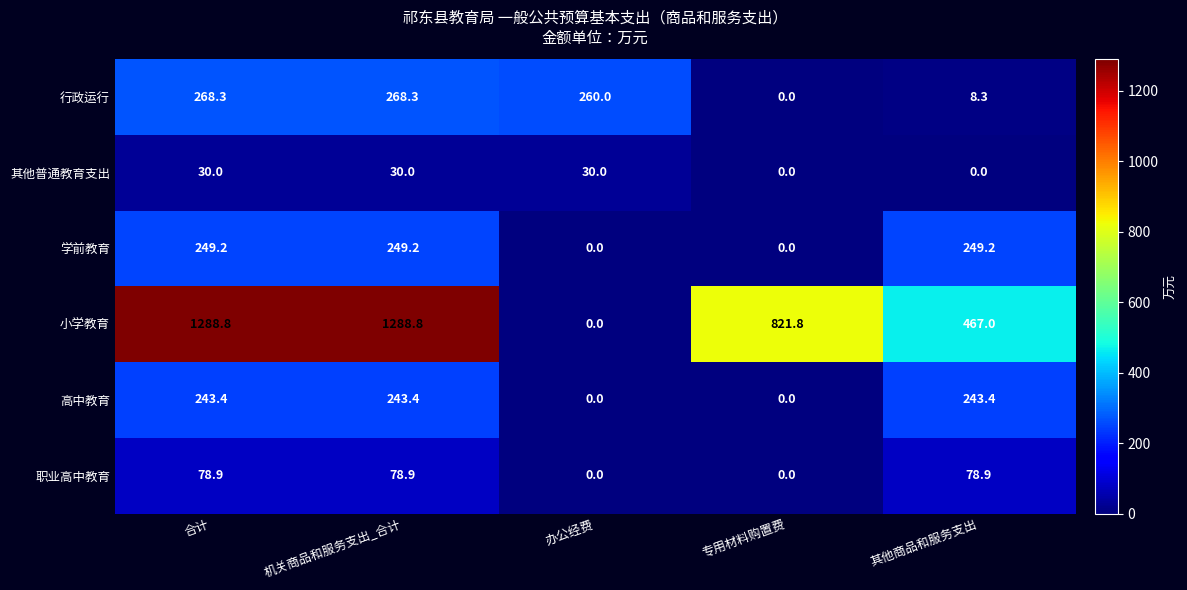

List the series in order of their peak value, lowest first.

其他普通教育支出, 职业高中教育, 高中教育, 学前教育, 行政运行, 小学教育